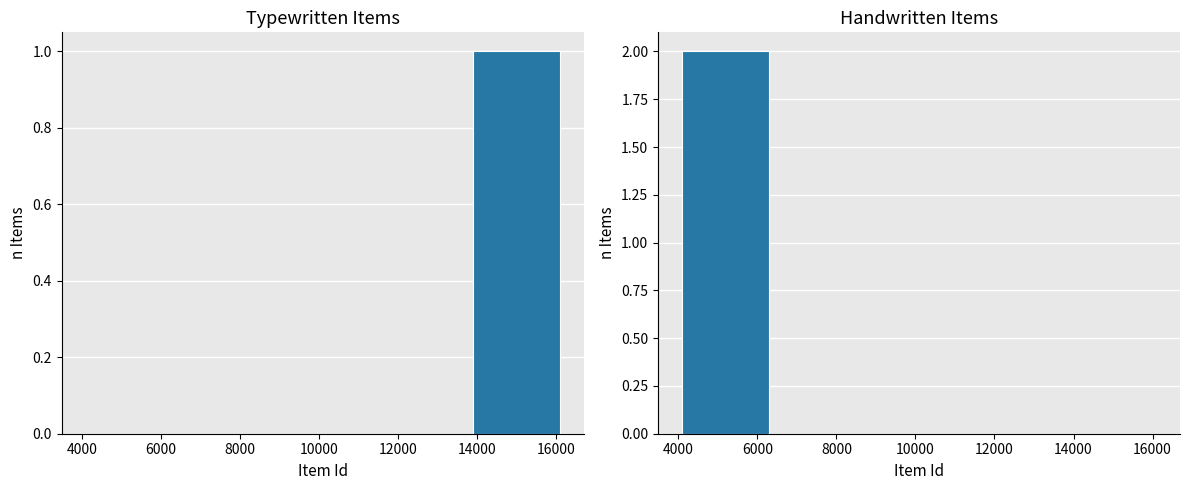

How many groups of bars are there?

5